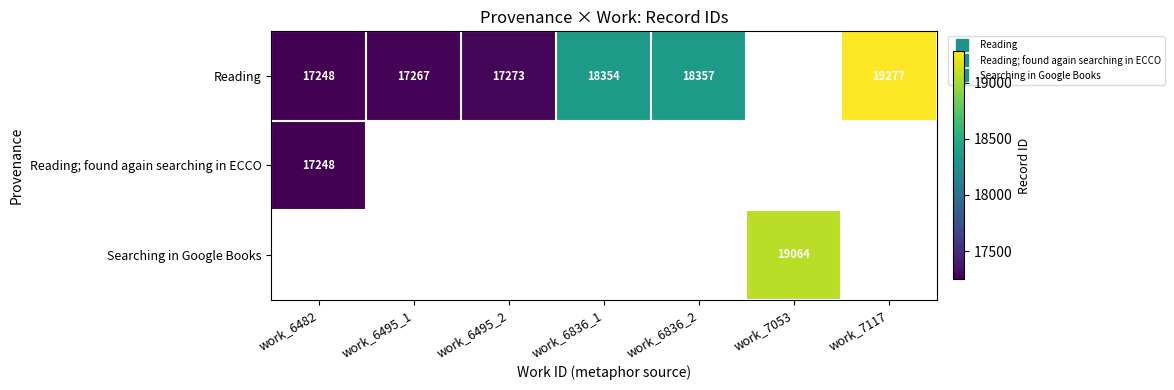

At which category does the chart reach its minimum across all series?

work_6482